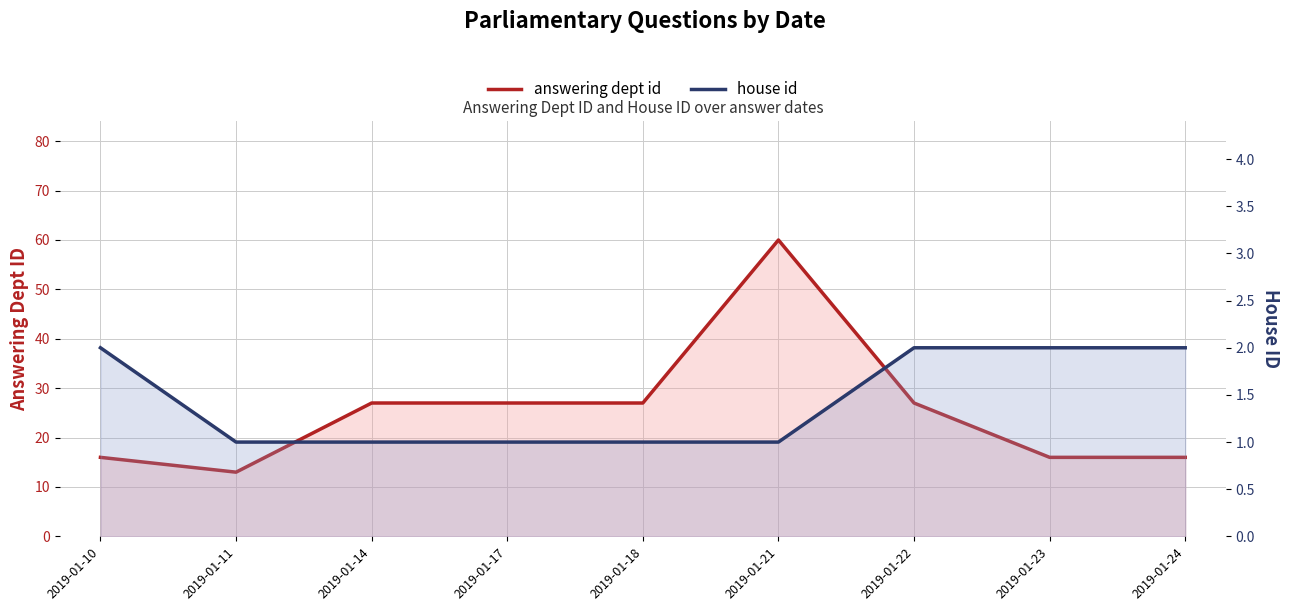

True or false: house id has more than 1 interior local peaks.

False